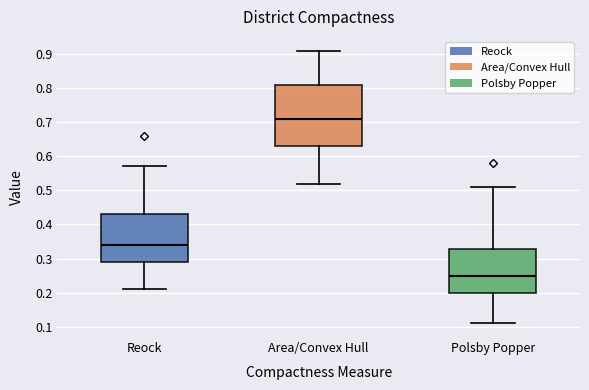

Reading left to right, read every box against the y-axis: the position of its median line, the range the box covers, and the ends of its whiskers. The values are not printed on the chart, so give them approximately, as read against the axis.

Reock: median 0.34, box 0.29 to 0.43, whiskers 0.21 to 0.57
Area/Convex Hull: median 0.71, box 0.63 to 0.81, whiskers 0.52 to 0.91
Polsby Popper: median 0.25, box 0.20 to 0.33, whiskers 0.11 to 0.51